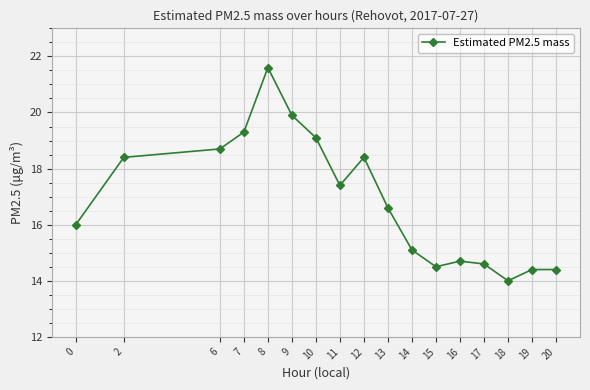

What is the value of the 16th point from the left?

14.4